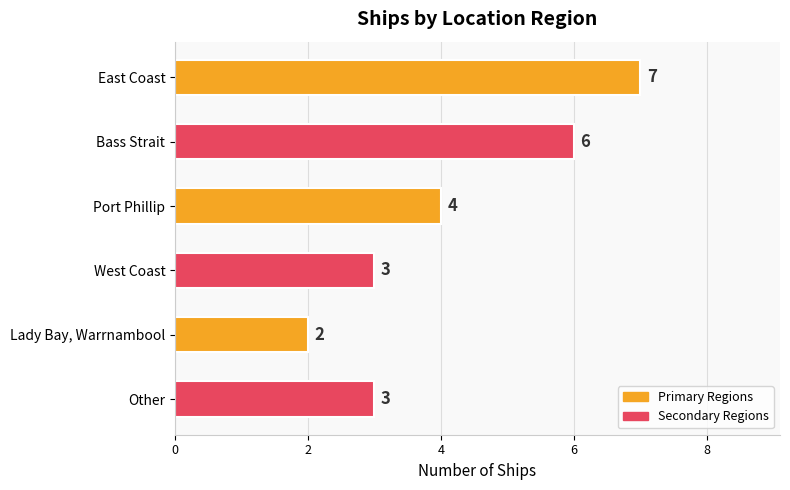

Count the number of data series in this chart.

1